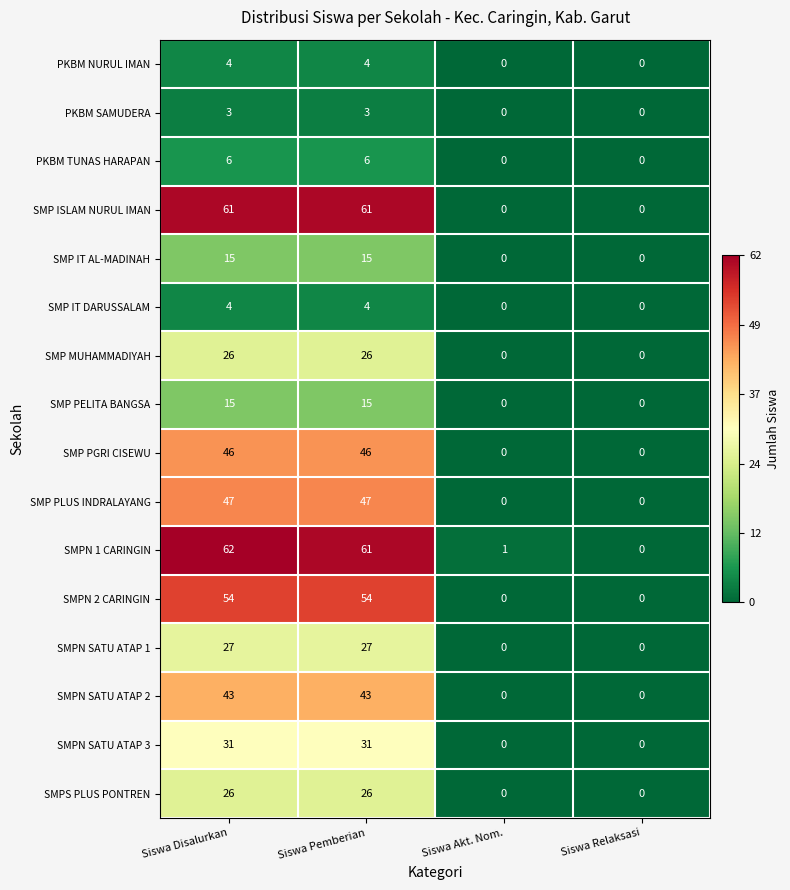

Which series changed the most between Siswa Disalurkan and Siswa Pemberian?

SMPN 1 CARINGIN